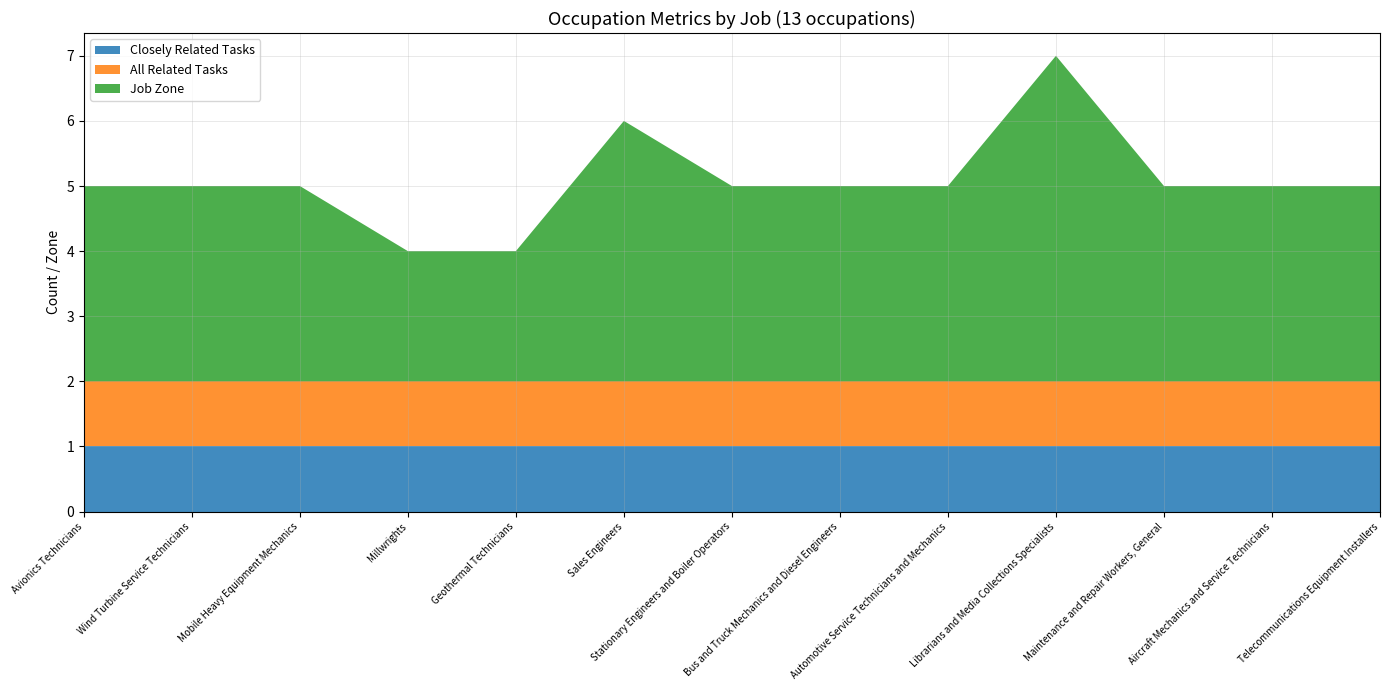

Reading right to left, transcribe all the data shown in this chart.

Closely Related Tasks: 1	1	1	1	1	1	1	1	1	1	1	1	1
All Related Tasks: 1	1	1	1	1	1	1	1	1	1	1	1	1
Job Zone: 3	3	3	5	3	3	3	4	2	2	3	3	3